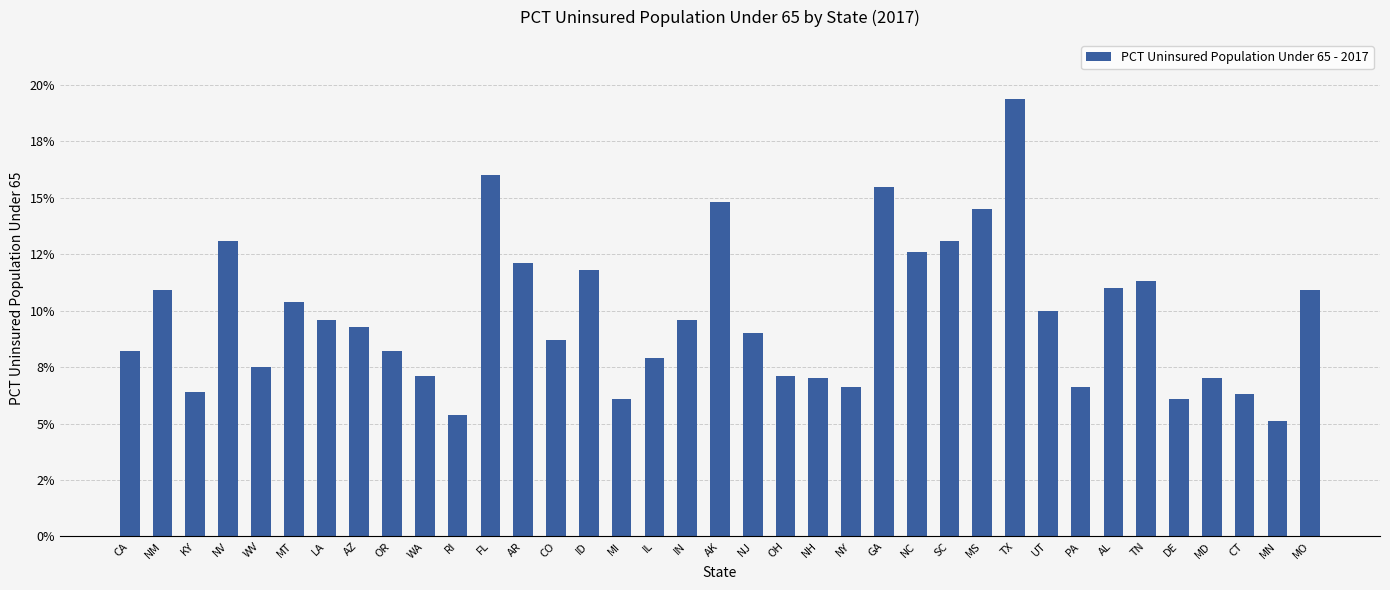

The value at OR is 0.0. True or false?

False